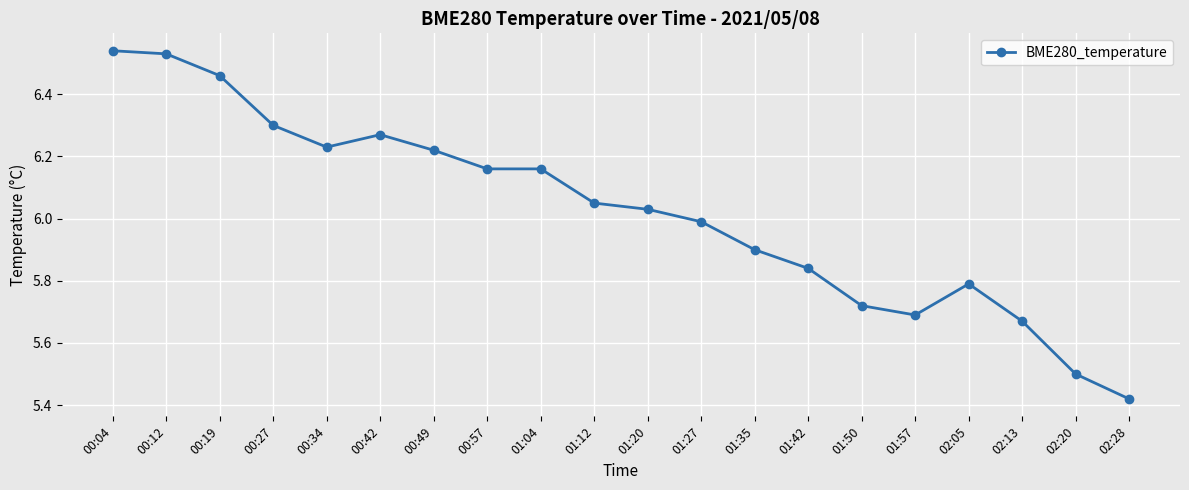

What position from the right is 00:42?

15